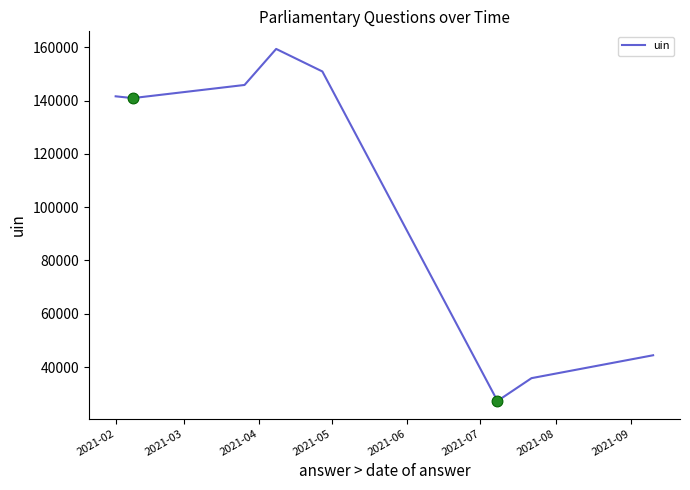

What is the minimum value shown in the chart?

27276